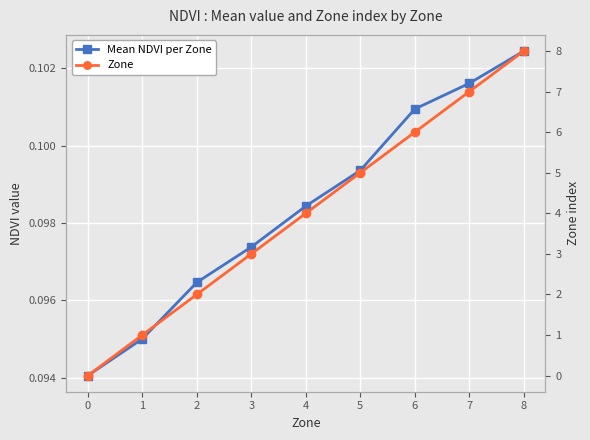

At 2, list the series in order from largest to smallest.

Zone, Mean NDVI per Zone